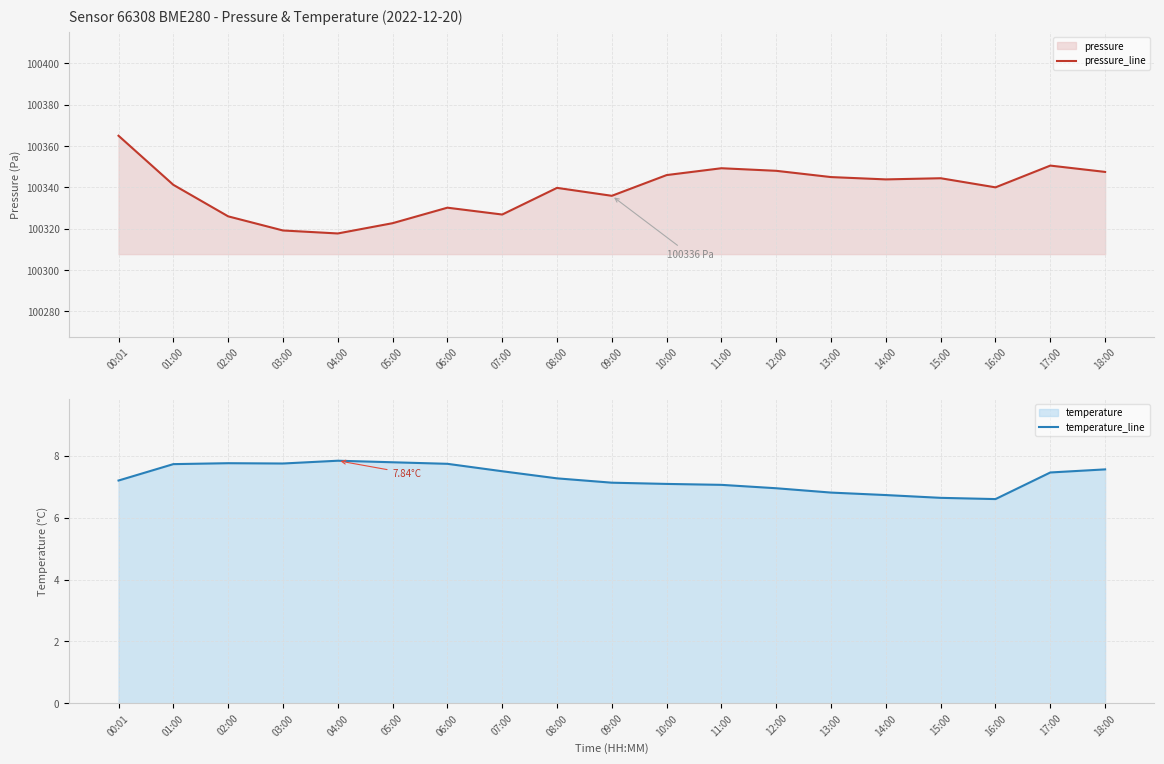

Is the value of temperature_line at 08:00 greater than the value of pressure_line at 05:00?

No